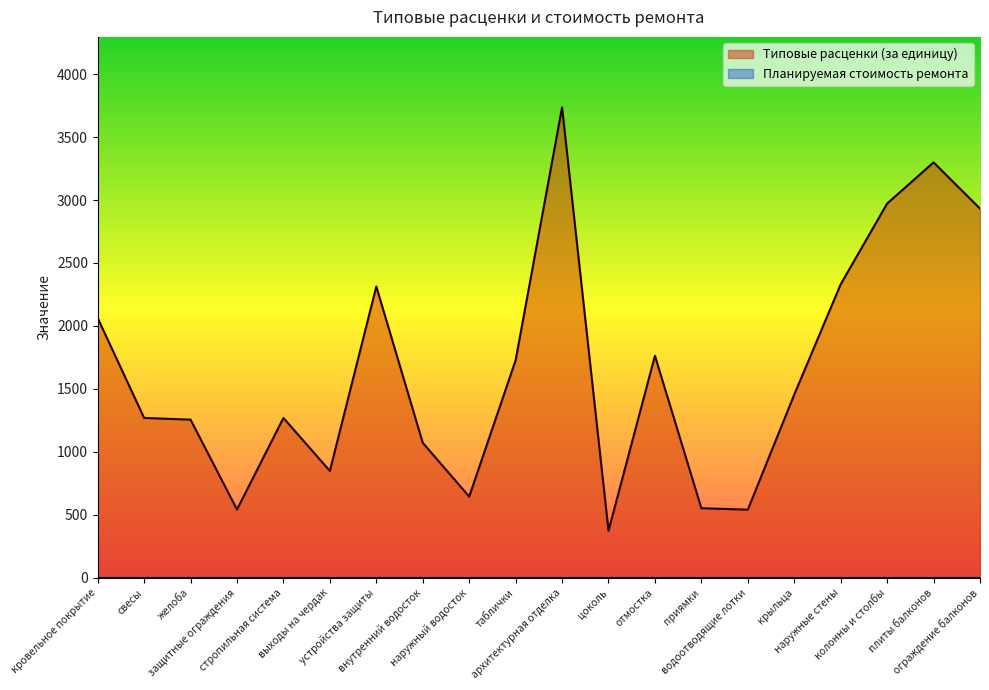

What is the change in value from наружный водосток to колонны и столбы?

+2326.9